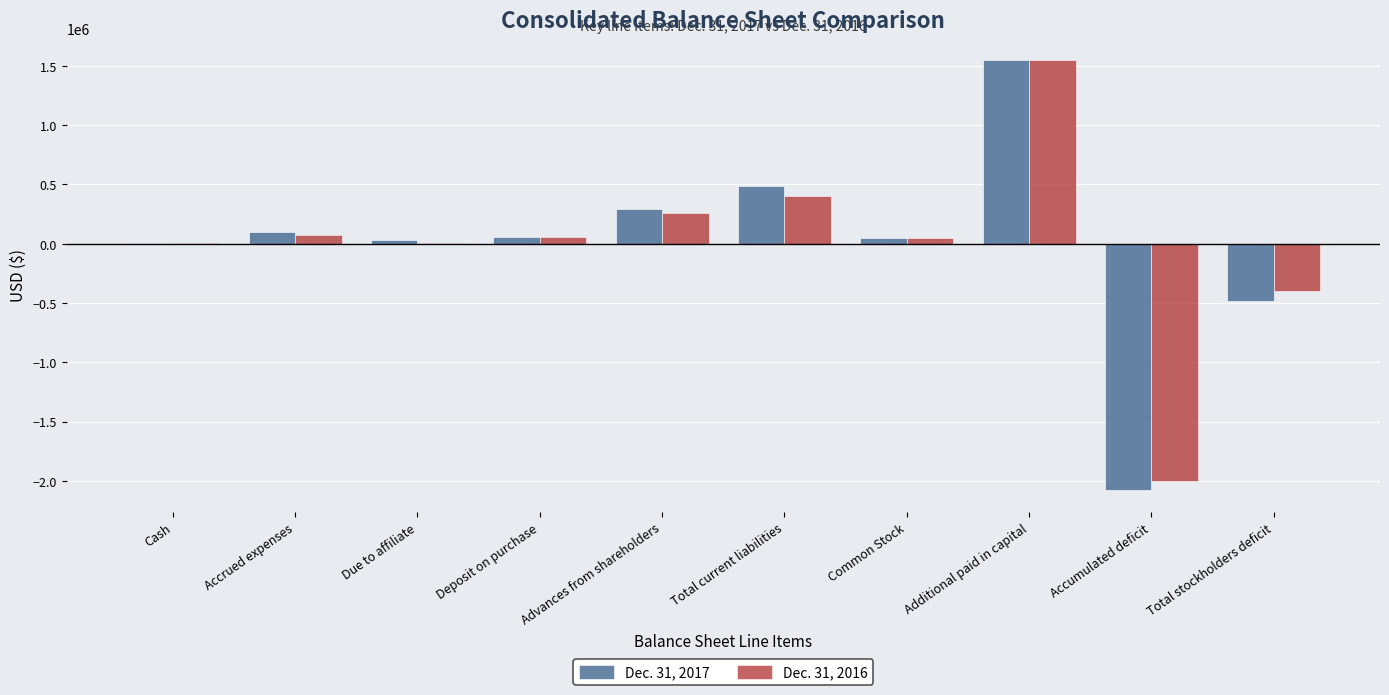

At which label does Dec. 31, 2017 reach its peak?

Additional paid in capital